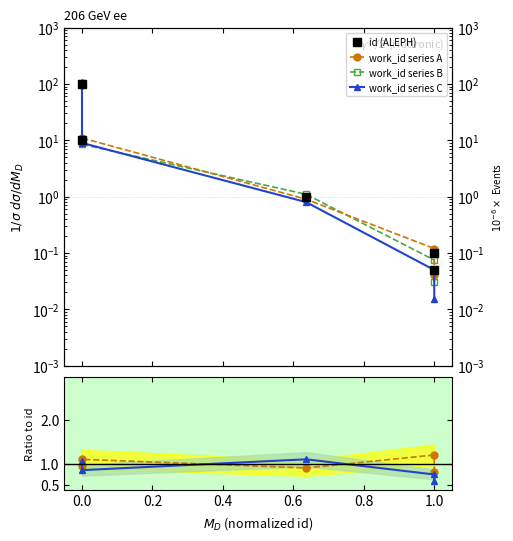

What is the average value of the id (ALEPH) series?

22.2